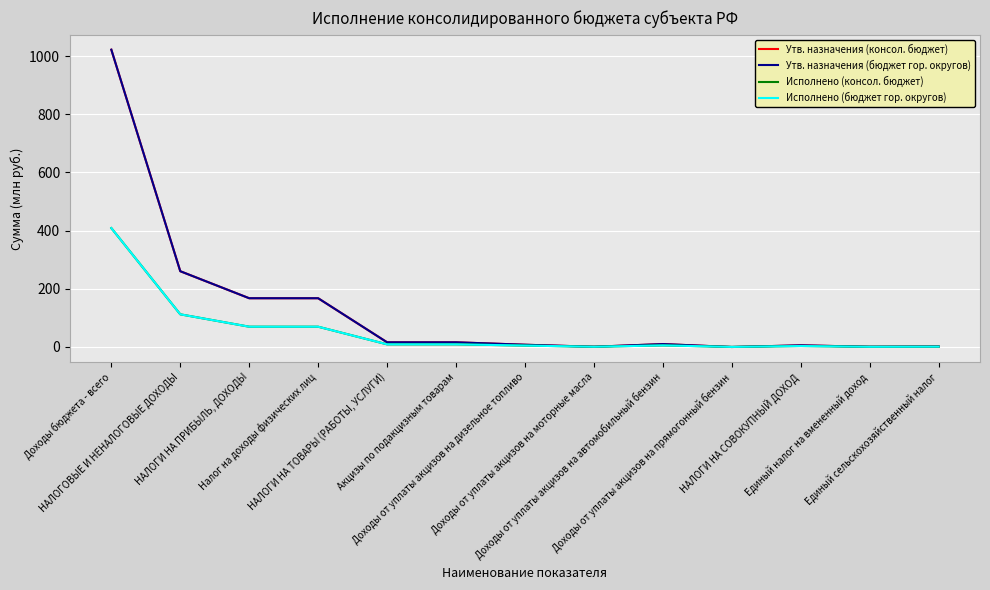

Which series has the widest spread of values?

Утв. назначения (консол. бюджет)